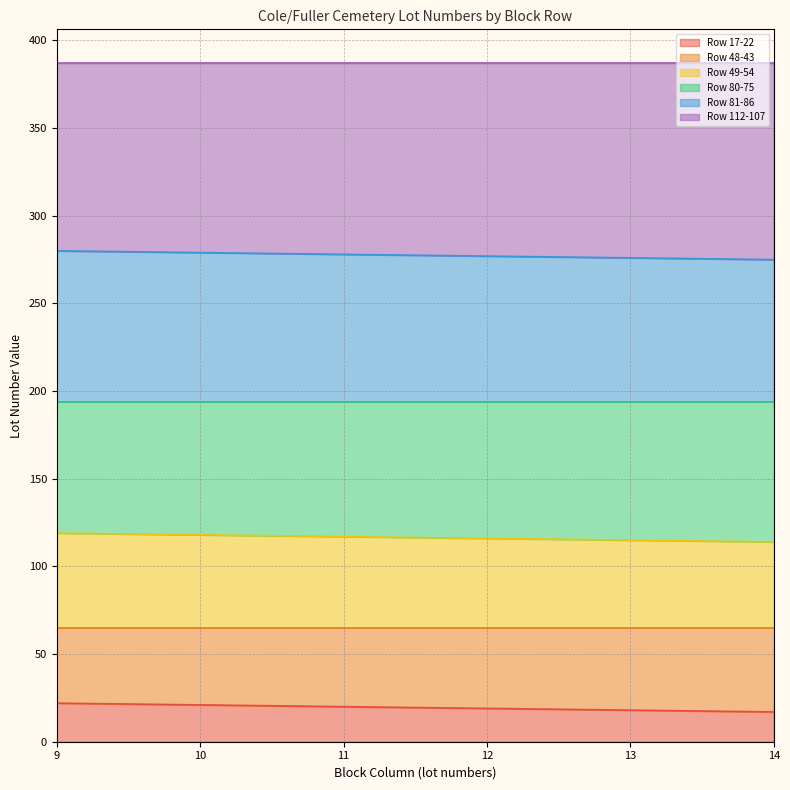

The value of Row 49-54 at 14 is 143. True or false?

False